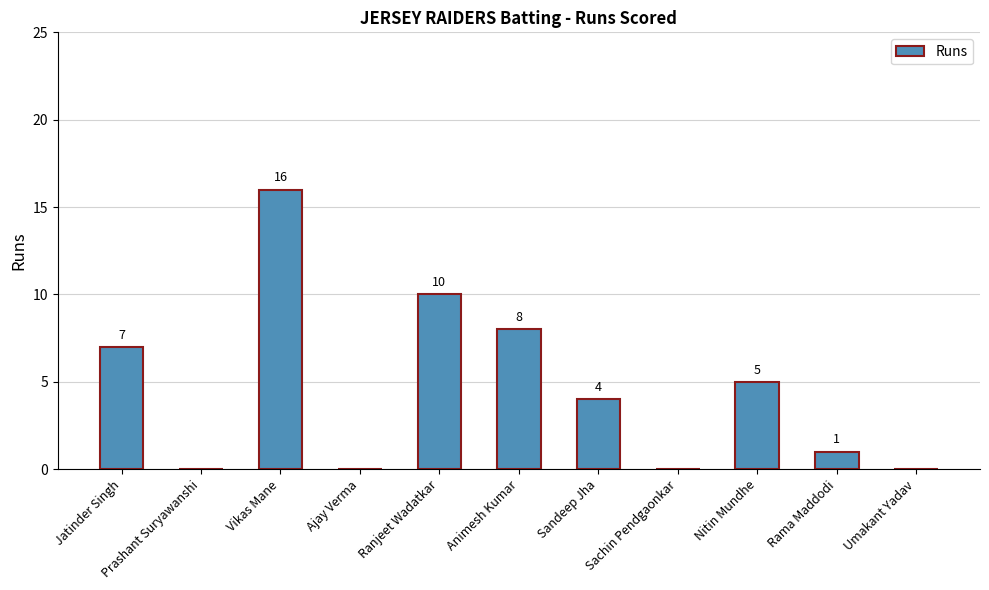

Are the bars grouped side by side (vs. stacked)?

No